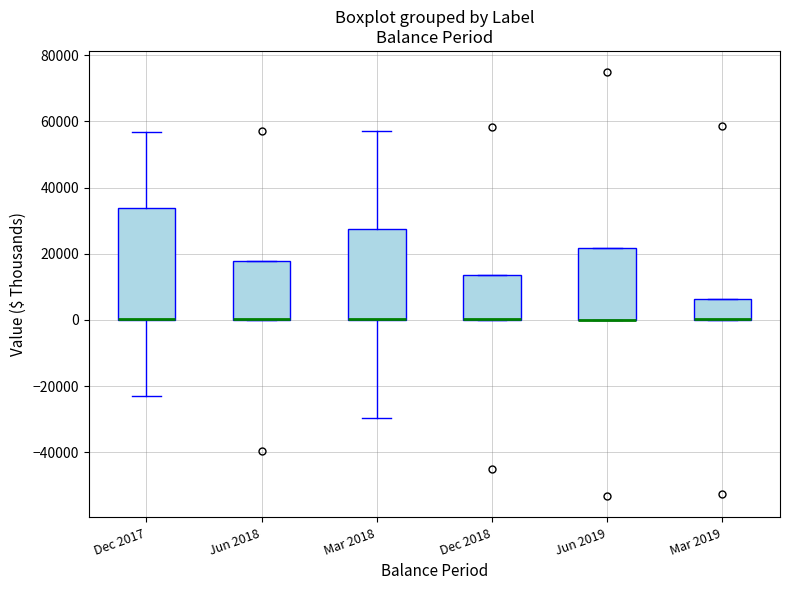

Reading left to right, transcribe this box plot: for each box, give where its median line is, the range the box spans, and where its two whiskers end, as read against the y-axis. The values are not printed on the chart, so give them approximately, as read against the axis.

Dec 2017: median 0 (drawn on the box's lower edge), box 0 to 34000, whiskers -24000 to 56000
Jun 2018: median 0 (drawn on the box's lower edge), box 0 to 18000, whiskers 0 to 18000
Mar 2018: median 0 (drawn on the box's lower edge), box 0 to 28000, whiskers -30000 to 58000
Dec 2018: median 0 (drawn on the box's lower edge), box 0 to 14000, whiskers 0 to 14000
Jun 2019: median 0 (drawn on the box's lower edge), box 0 to 22000, whiskers 0 to 22000
Mar 2019: median 0 (drawn on the box's lower edge), box 0 to 6000, whiskers 0 to 6000